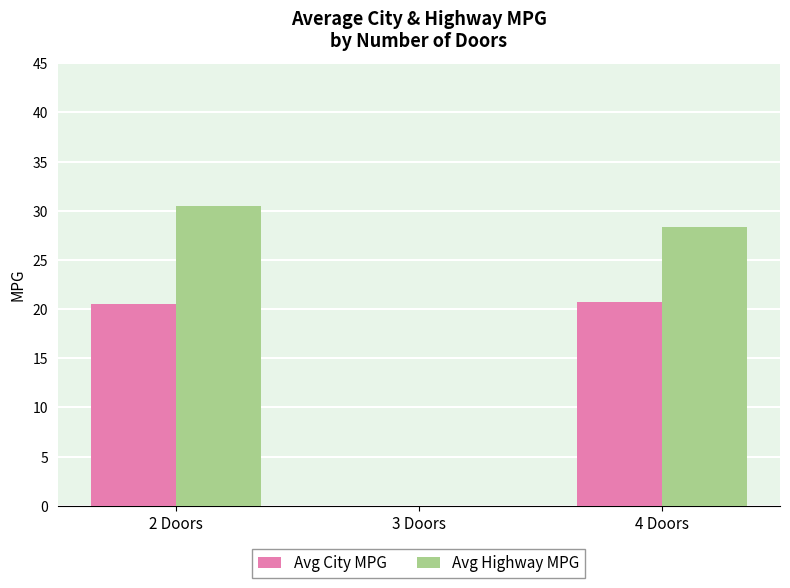

What is the sum of all Avg City MPG values?

41.2